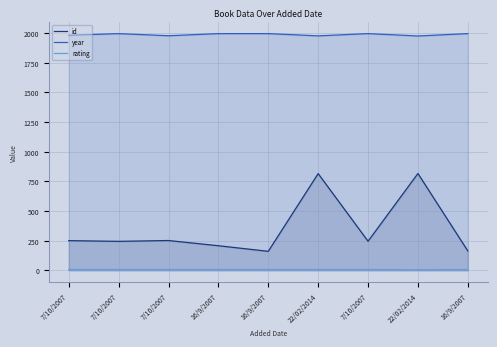

What are all the series names shown in the legend?

id, year, rating